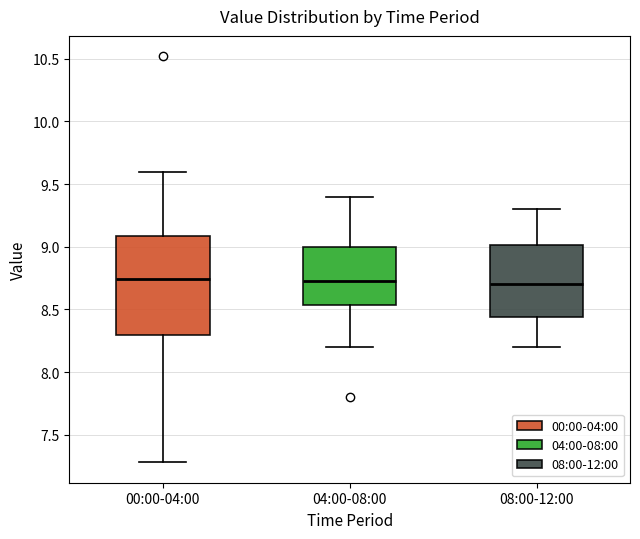

Reading left to right, transcribe this box plot: for each box, give where its median line is, the range the box spans, and where its two whiskers end, as read against the y-axis. The values are not printed on the chart, so give them approximately, as read against the axis.

00:00-04:00: median 8.75, box 8.30 to 9.10, whiskers 7.30 to 9.60
04:00-08:00: median 8.75, box 8.55 to 9.00, whiskers 8.20 to 9.40
08:00-12:00: median 8.70, box 8.45 to 9.00, whiskers 8.20 to 9.30